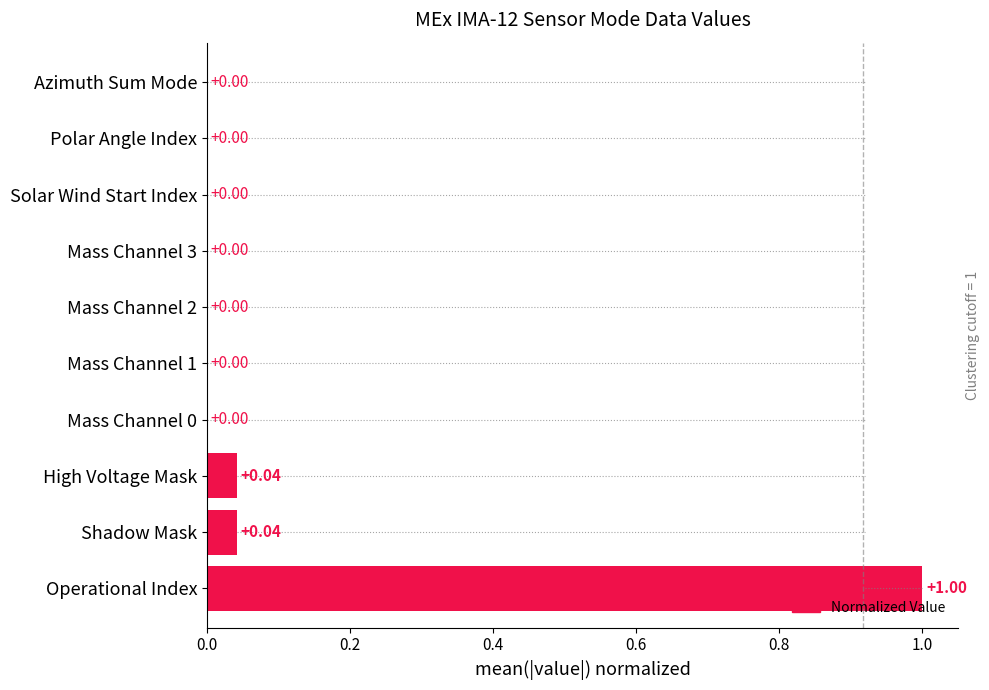

What is the change in value from Operational Index to Azimuth Sum Mode?

-1.0